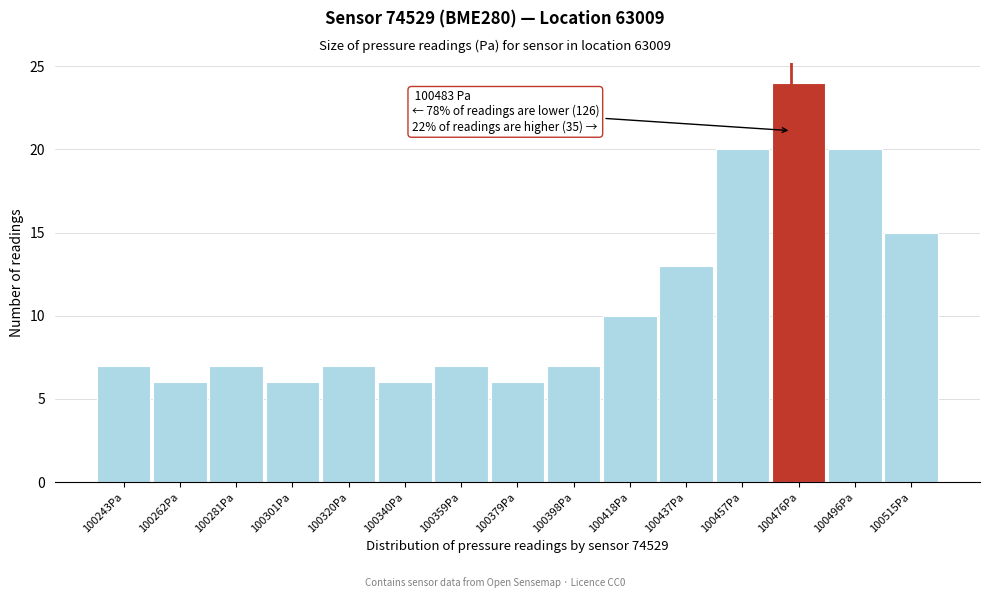

Reading left to right, list all the values displayed in this chart.

7	6	7	6	7	6	7	6	7	10	13	20	24	20	15